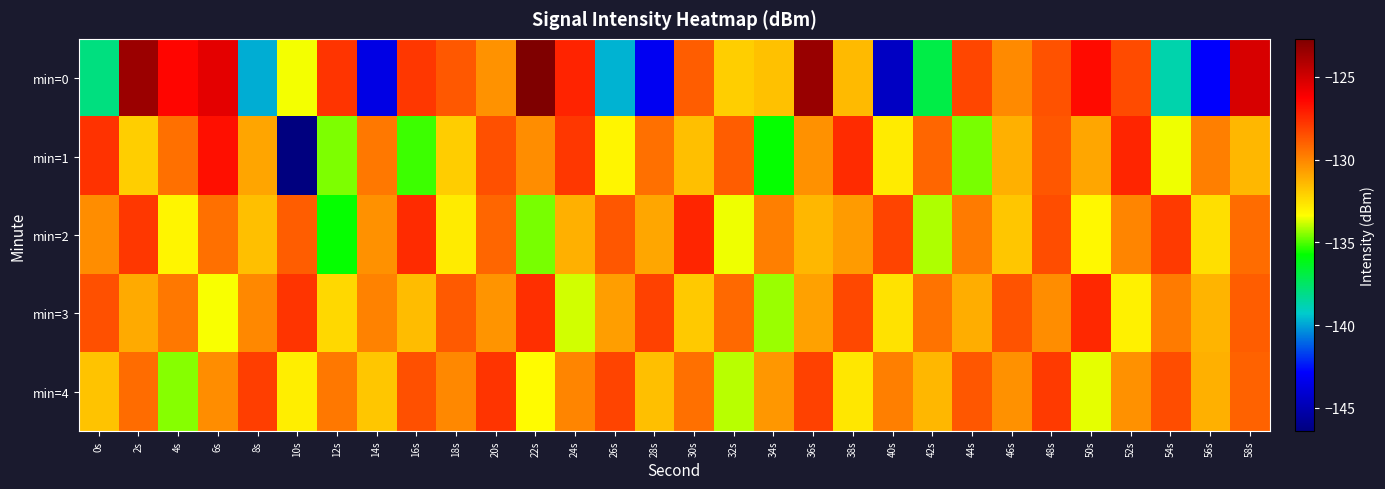

Reading left to right, what are all the values shown in this chart?

min=0: 0s=-138.0	2s=-123.5	4s=-126.4	6s=-125.5	8s=-139.8	10s=-133.5	12s=-127.7	14s=-143.6	16s=-127.8	18s=-128.7	20s=-130.3	22s=-122.7	24s=-127.2	26s=-139.7	28s=-143.2	30s=-128.9	32s=-132.0	34s=-131.7	36s=-123.4	38s=-131.5	40s=-144.5	42s=-137.0	44s=-128.3	46s=-130.1	48s=-128.5	50s=-126.6	52s=-128.4	54s=-138.8	56s=-142.9	58s=-125.2
min=1: 0s=-127.7	2s=-132.0	4s=-129.4	6s=-126.7	8s=-130.9	10s=-146.4	12s=-134.6	14s=-129.6	16s=-135.2	18s=-132.0	20s=-128.5	22s=-130.2	24s=-127.8	26s=-133.1	28s=-129.4	30s=-131.6	32s=-128.9	34s=-135.7	36s=-130.3	38s=-127.5	40s=-132.8	42s=-129.1	44s=-134.6	46s=-131.2	48s=-128.7	50s=-130.9	52s=-127.3	54s=-133.5	56s=-129.8	58s=-131.4
min=2: 0s=-130.2	2s=-127.8	4s=-133.1	6s=-129.4	8s=-131.6	10s=-128.9	12s=-135.7	14s=-130.3	16s=-127.5	18s=-132.8	20s=-129.1	22s=-134.6	24s=-131.2	26s=-128.7	28s=-130.9	30s=-127.3	32s=-133.5	34s=-129.8	36s=-131.4	38s=-130.6	40s=-128.2	42s=-134.1	44s=-129.7	46s=-131.8	48s=-128.4	50s=-133.2	52s=-130.0	54s=-127.9	56s=-132.5	58s=-129.3
min=3: 0s=-128.5	2s=-131.0	4s=-129.6	6s=-133.4	8s=-130.1	10s=-127.7	12s=-132.3	14s=-129.9	16s=-131.5	18s=-128.8	20s=-130.4	22s=-127.6	24s=-133.8	26s=-130.7	28s=-128.1	30s=-131.9	32s=-129.2	34s=-134.3	36s=-130.8	38s=-128.3	40s=-132.6	42s=-129.5	44s=-131.1	46s=-128.6	48s=-130.2	50s=-127.4	52s=-133.0	54s=-129.7	56s=-131.3	58s=-128.9
min=4: 0s=-131.7	2s=-129.3	4s=-134.5	6s=-130.2	8s=-128.0	10s=-132.9	12s=-129.6	14s=-131.8	16s=-128.5	18s=-130.1	20s=-127.7	22s=-133.3	24s=-130.0	26s=-128.2	28s=-131.6	30s=-129.4	32s=-134.0	34s=-130.5	36s=-128.1	38s=-132.7	40s=-129.8	42s=-131.4	44s=-128.7	46s=-130.3	48s=-127.9	50s=-133.6	52s=-130.3	54s=-128.4	56s=-131.2	58s=-129.0